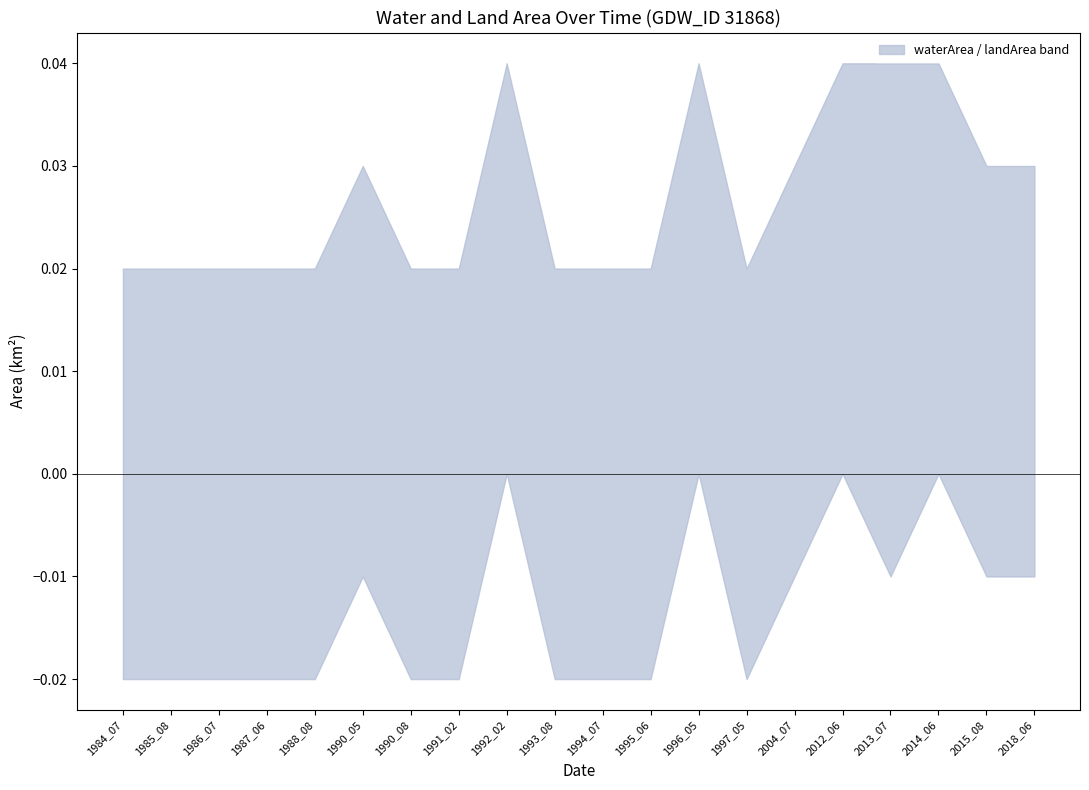

What is the total value across all series at 2013_07?

0.1